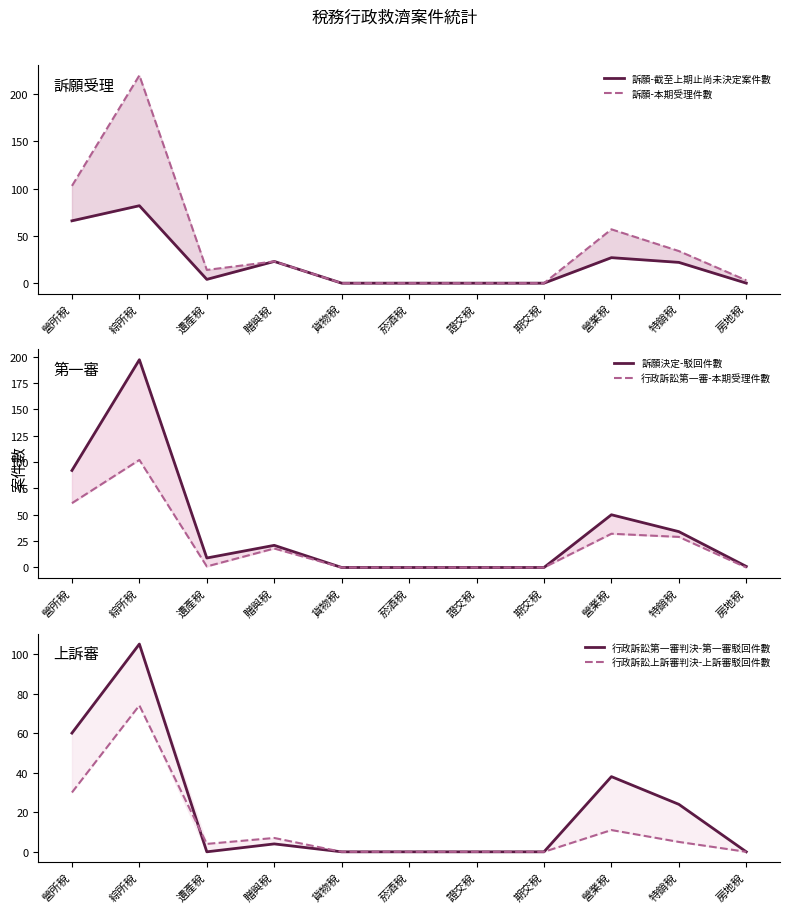

What is the label of the 5th point from the right?

證交稅